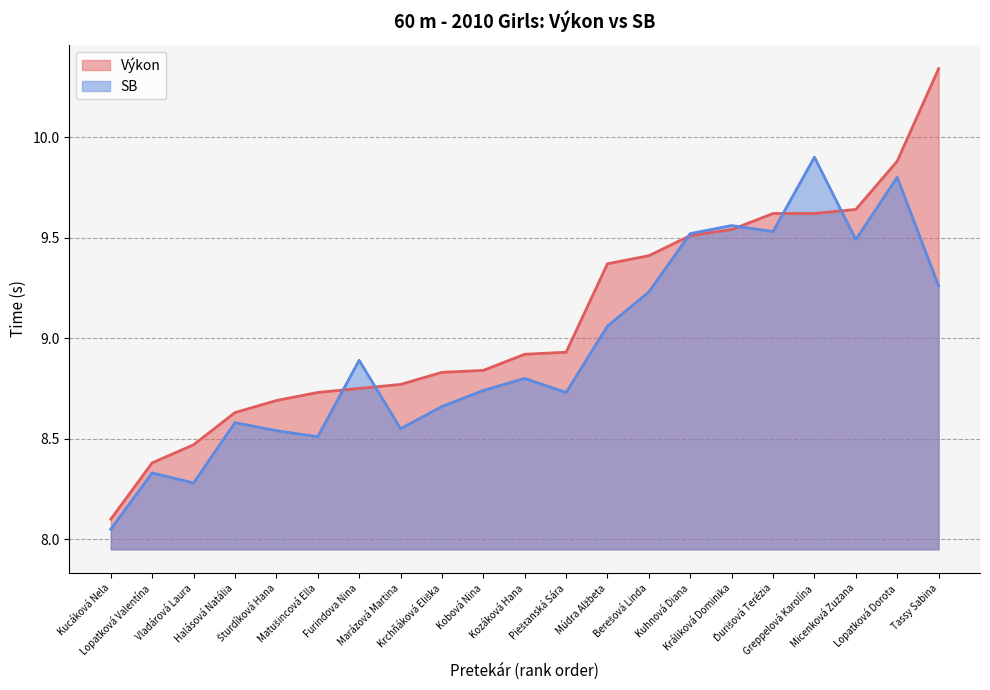

How many lines are shown in the chart?

2